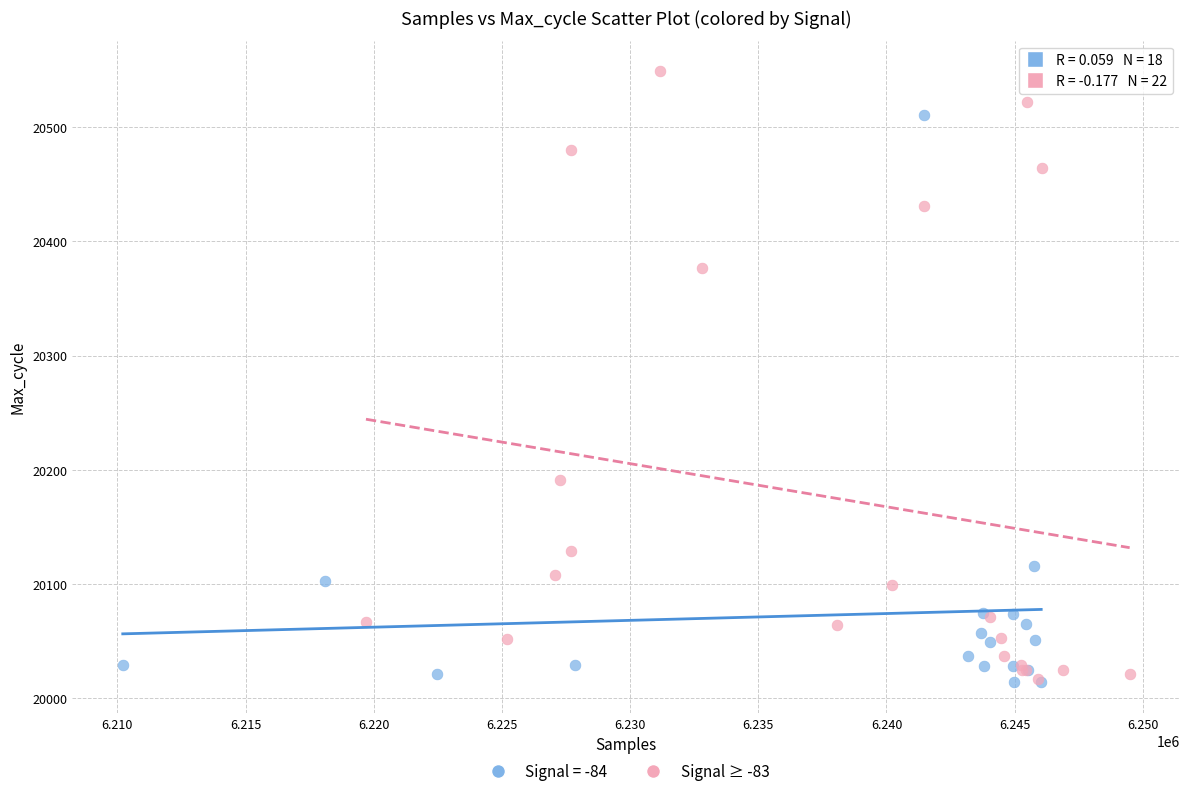

Which series has the largest Y range (max minus min)?

Signal ≥ -83